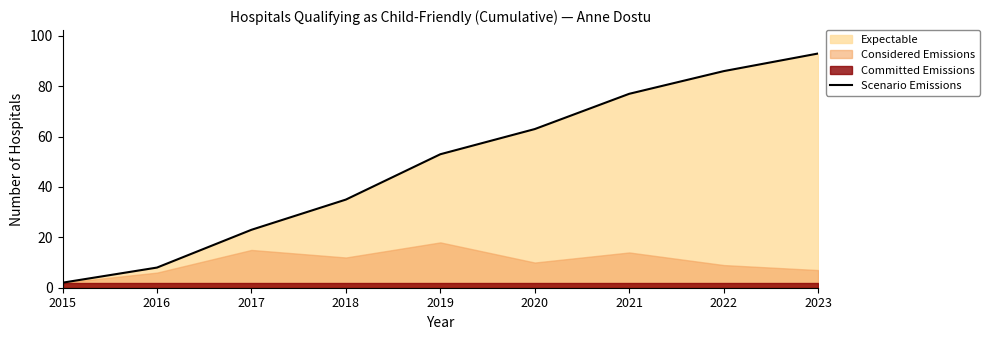

What is the smallest value displayed?

2